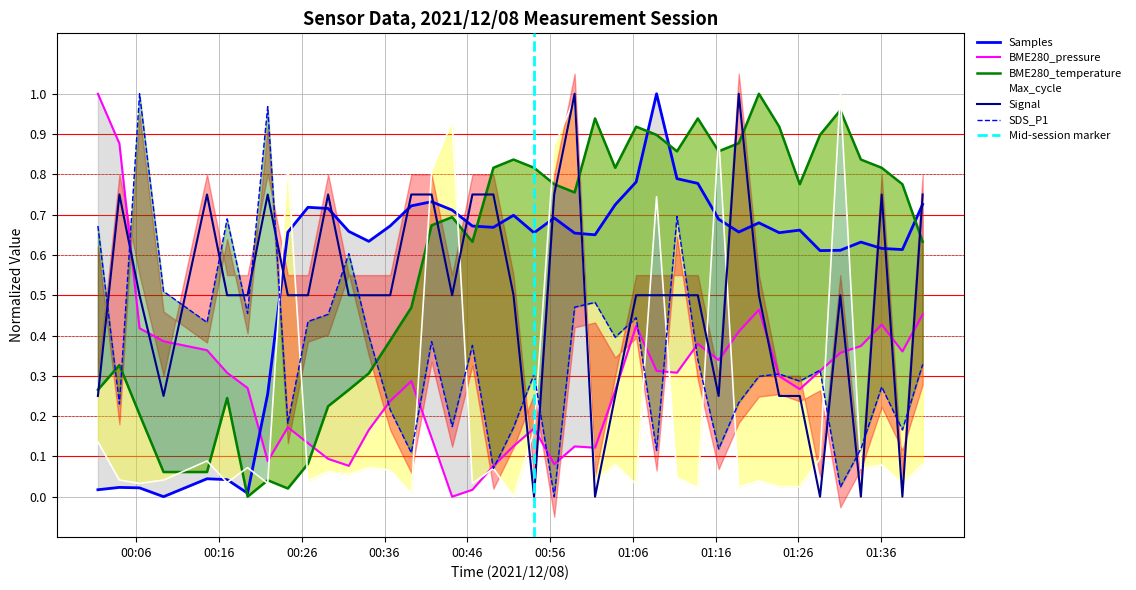

Which series has the largest range (max minus min)?

Samples